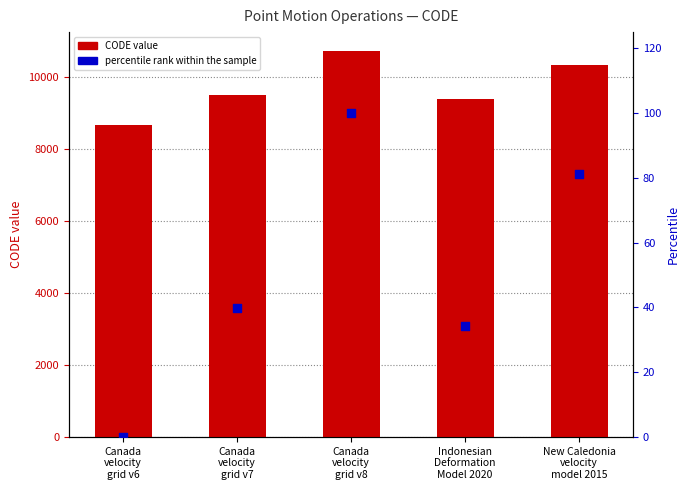

Which series contains the lowest Y value?

percentile rank within the sample